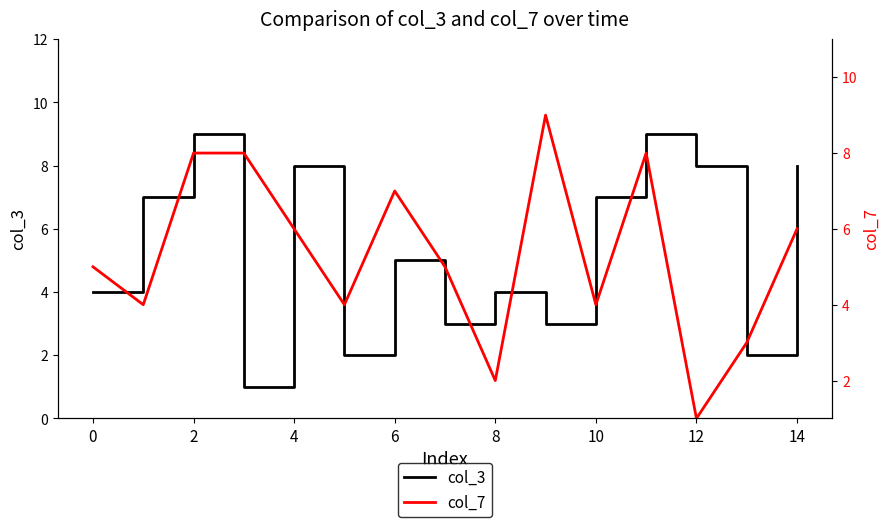

How many lines are shown in the chart?

2